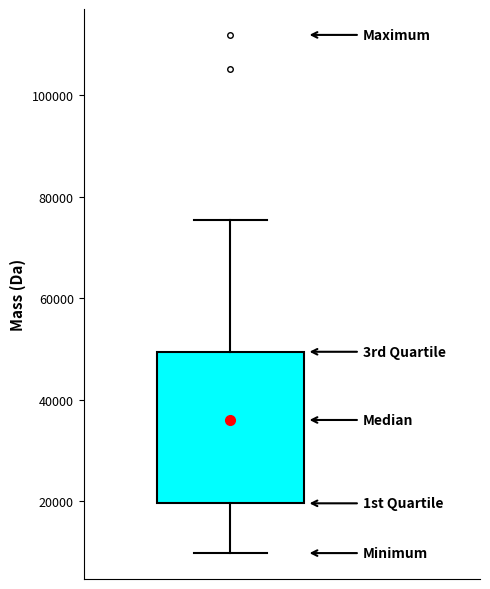

Read this box plot against the y-axis: the position of the median line, the range covered by the box, and the ends of both whiskers. The values are not printed on the chart, so give them approximately, as read against the axis.

median 36000, box 20000 to 50000, whiskers 10000 to 76000